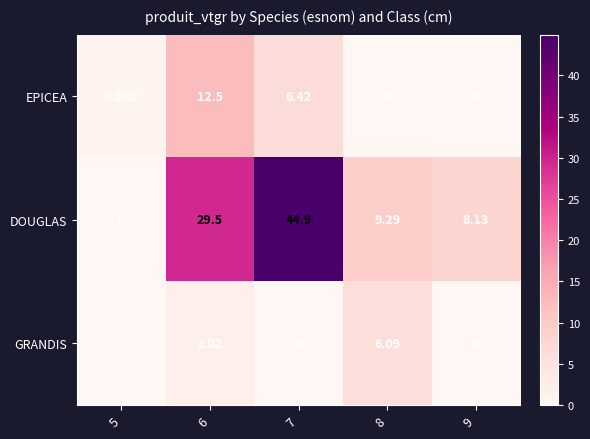

Which series changed the most between 5 and 8?

DOUGLAS